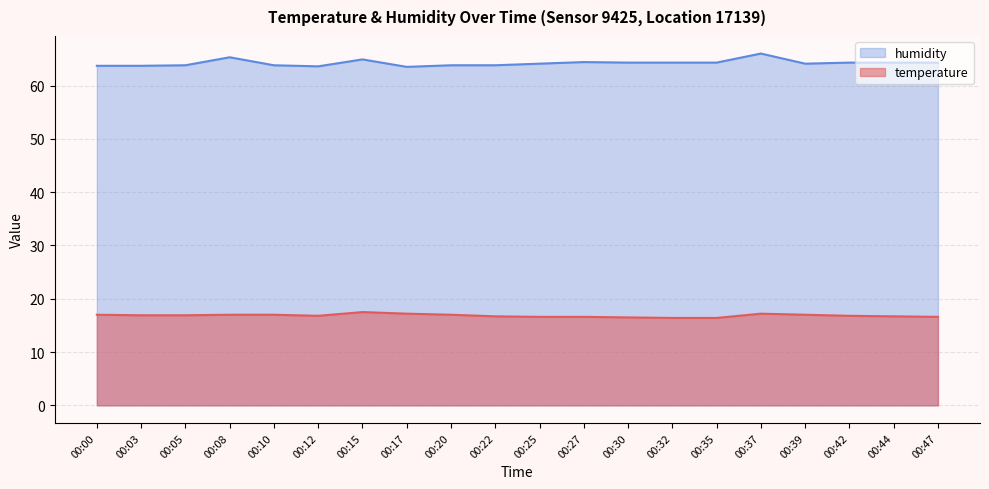

What is the difference between the maximum and second lowest values in the temperature series?

1.1